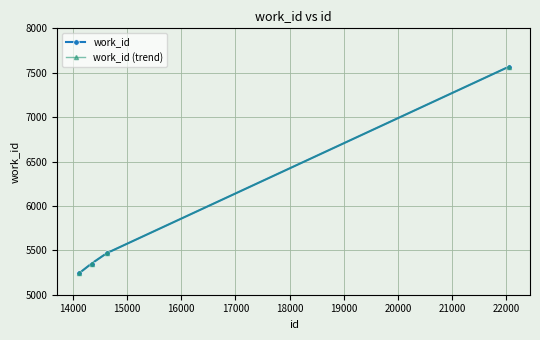

Is this an area chart (filled region under the line)?

No